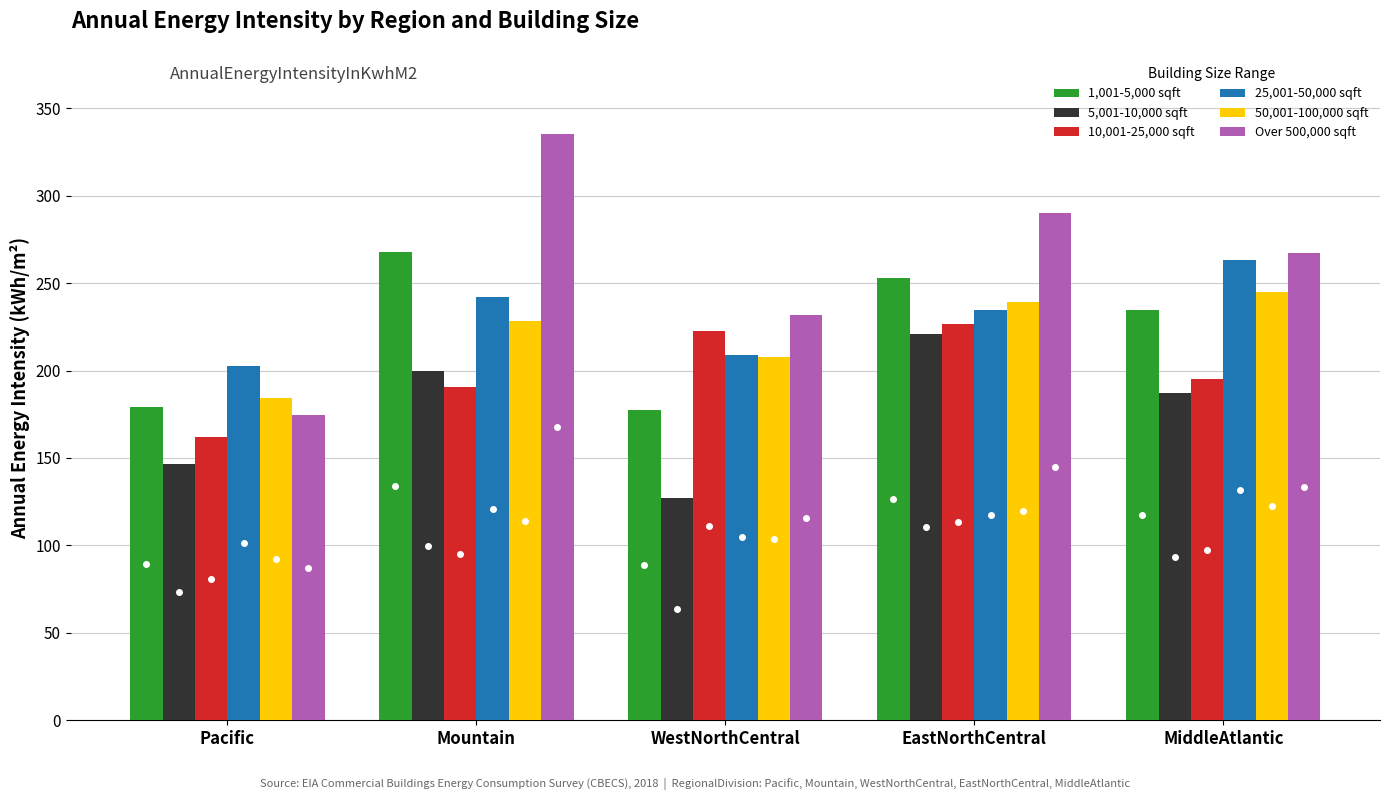

Which series has the widest spread of values?

Over 500,000 sqft